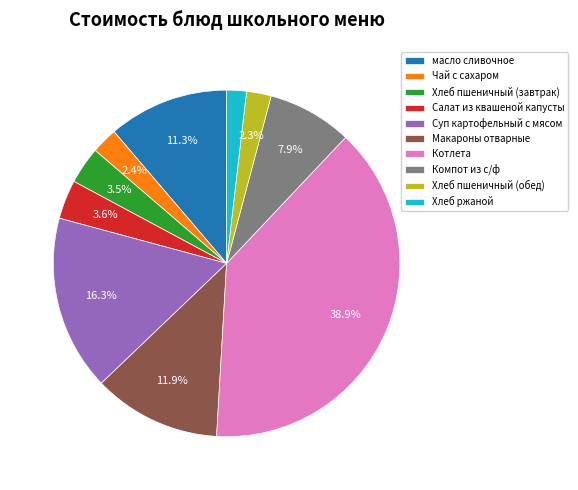

To the nearest percent, what percentage of the pie is Хлеб ржаной?

2%